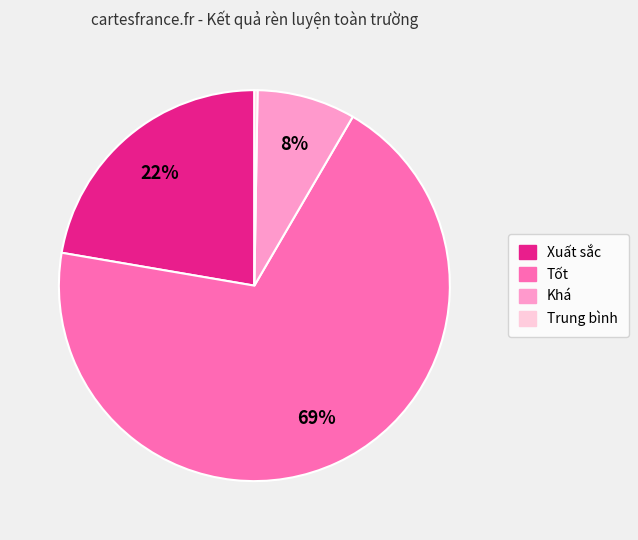

What percentage is the Xuất sắc slice, to the nearest percent?

22%